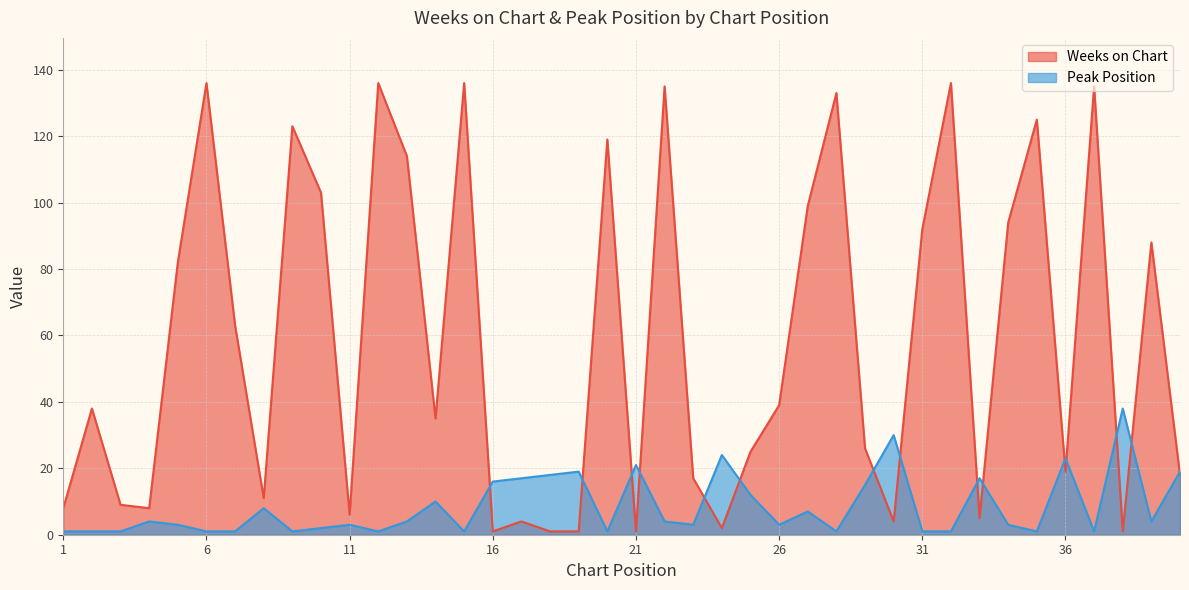

Does the chart display data point markers on the line(s)?

No